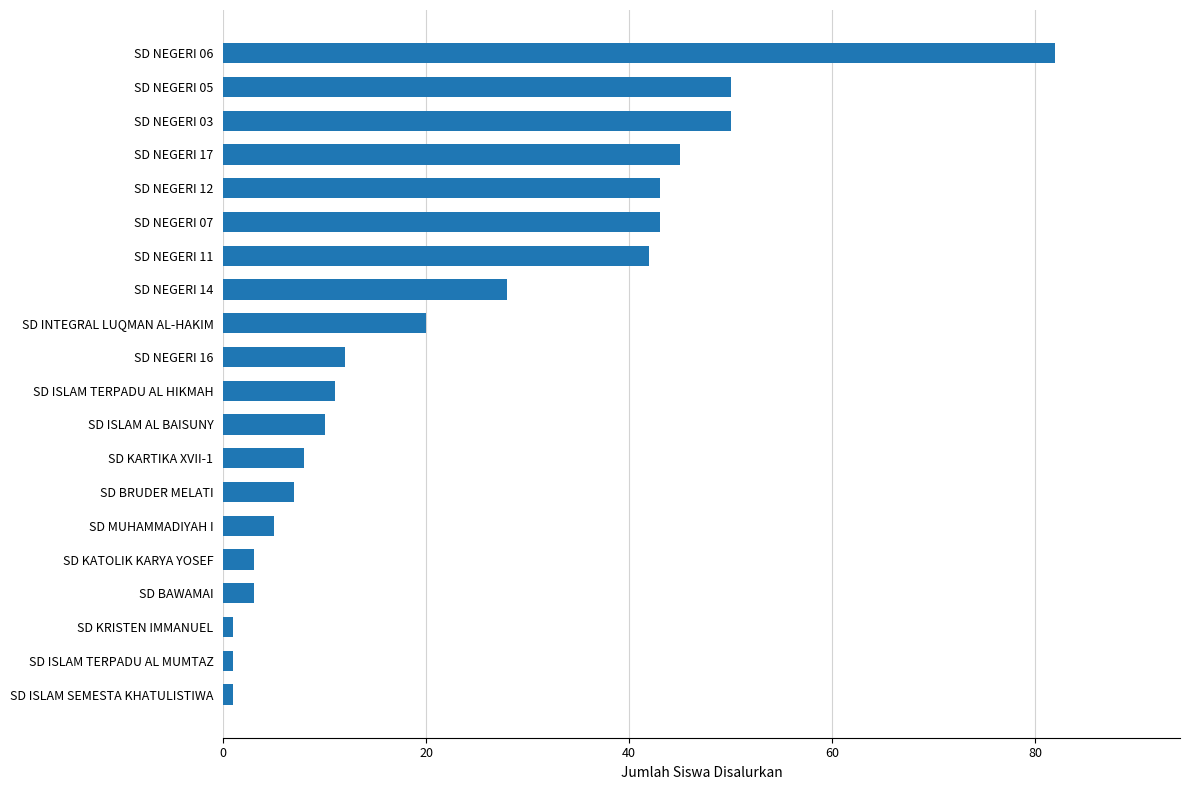

Reading bottom to top, extract all data points from this chart.

1	1	1	3	3	5	7	8	10	11	12	20	28	42	43	43	45	50	50	82